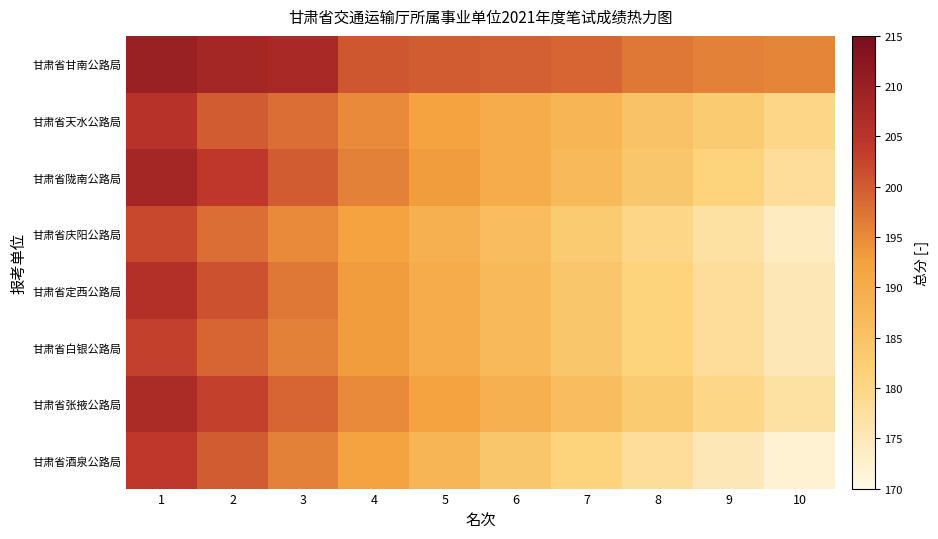

What is the smallest value displayed?

172.0